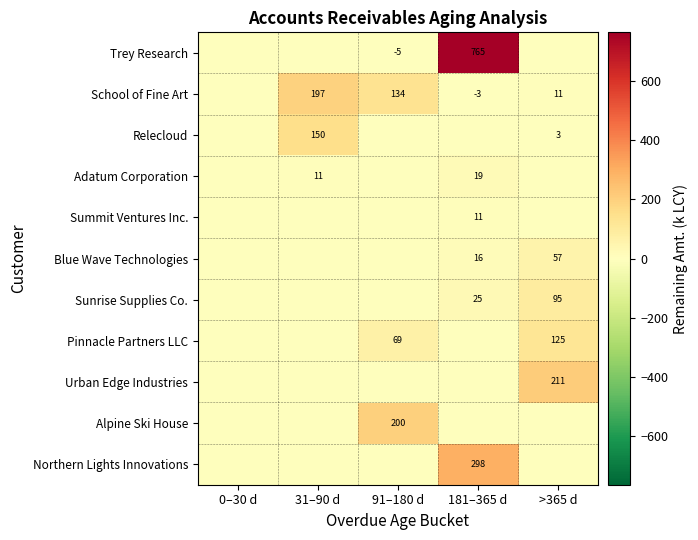

True or false: Relecloud has a value of 3 at >365 d.

True